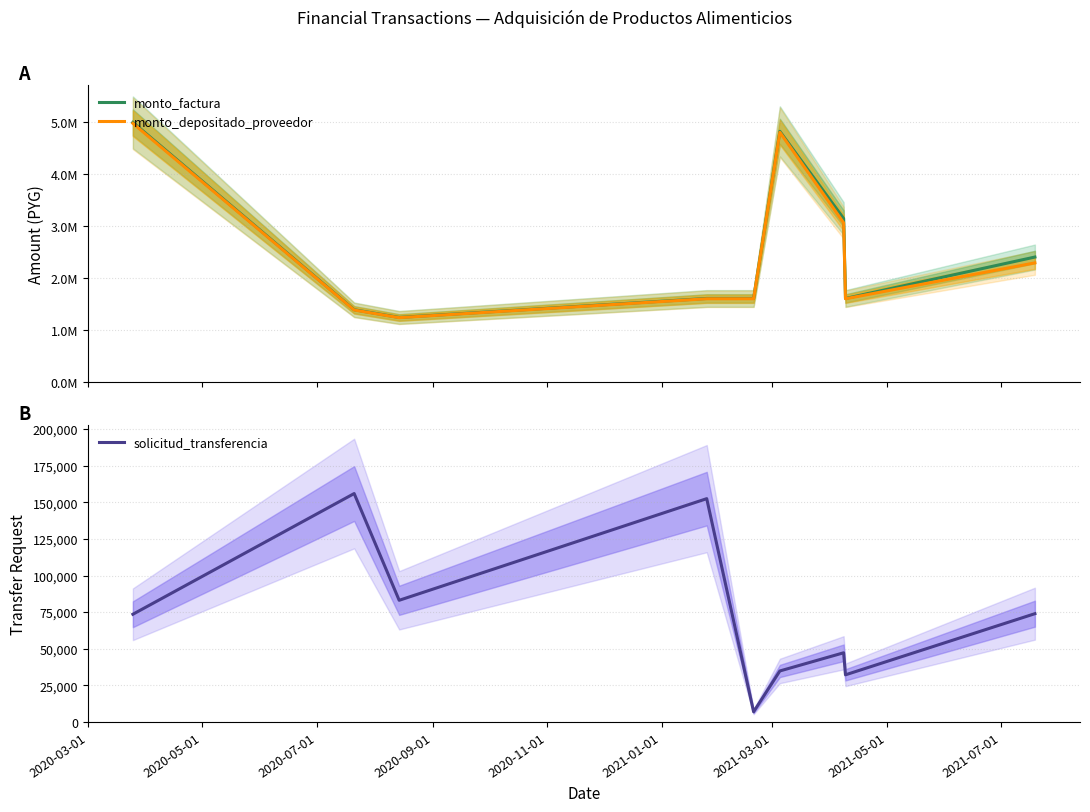

What is the minimum value for solicitud_transferencia?

6925